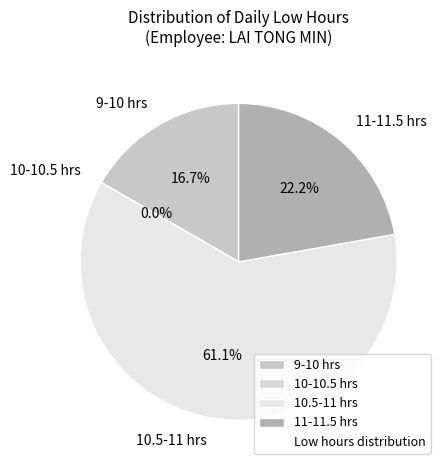

True or false: 18-Fri accounts for 1% of the total.

False